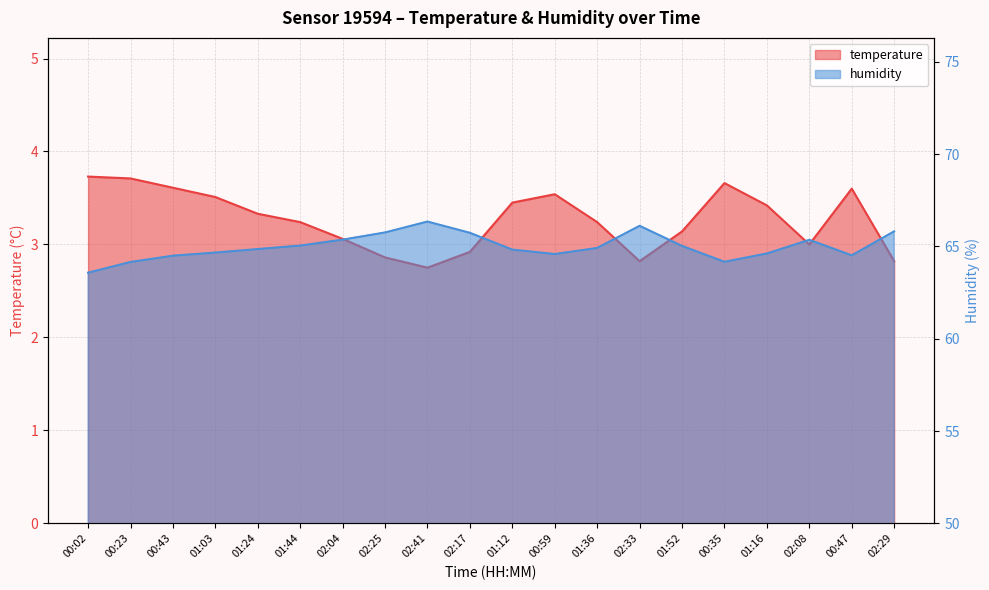

At which label does temperature first exceed 3?

00:02